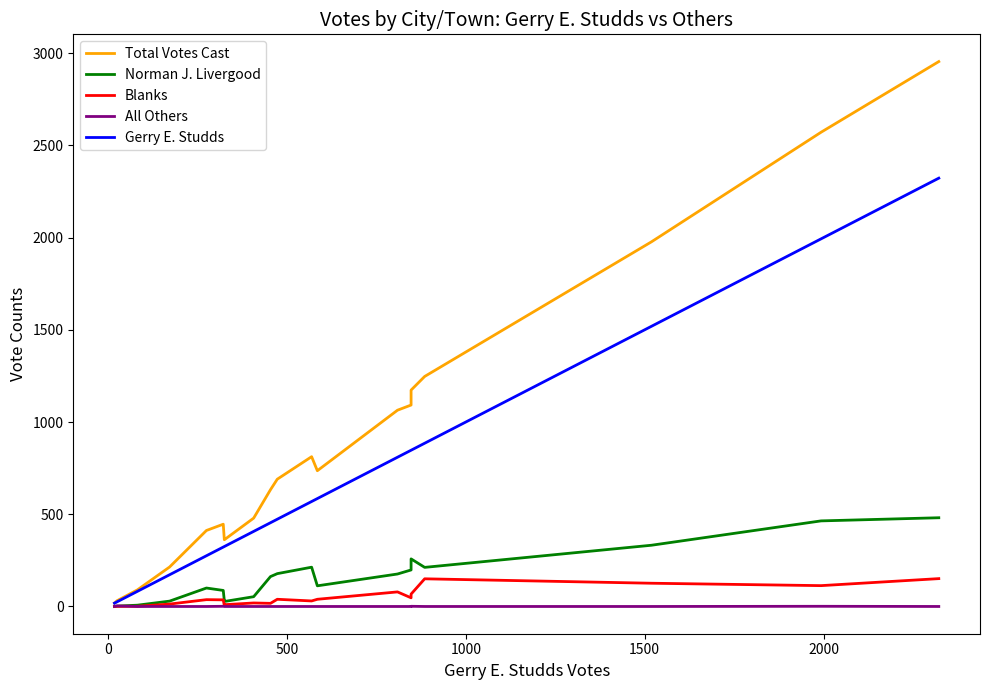

What is the spread (max minus min) of values at 0?

30